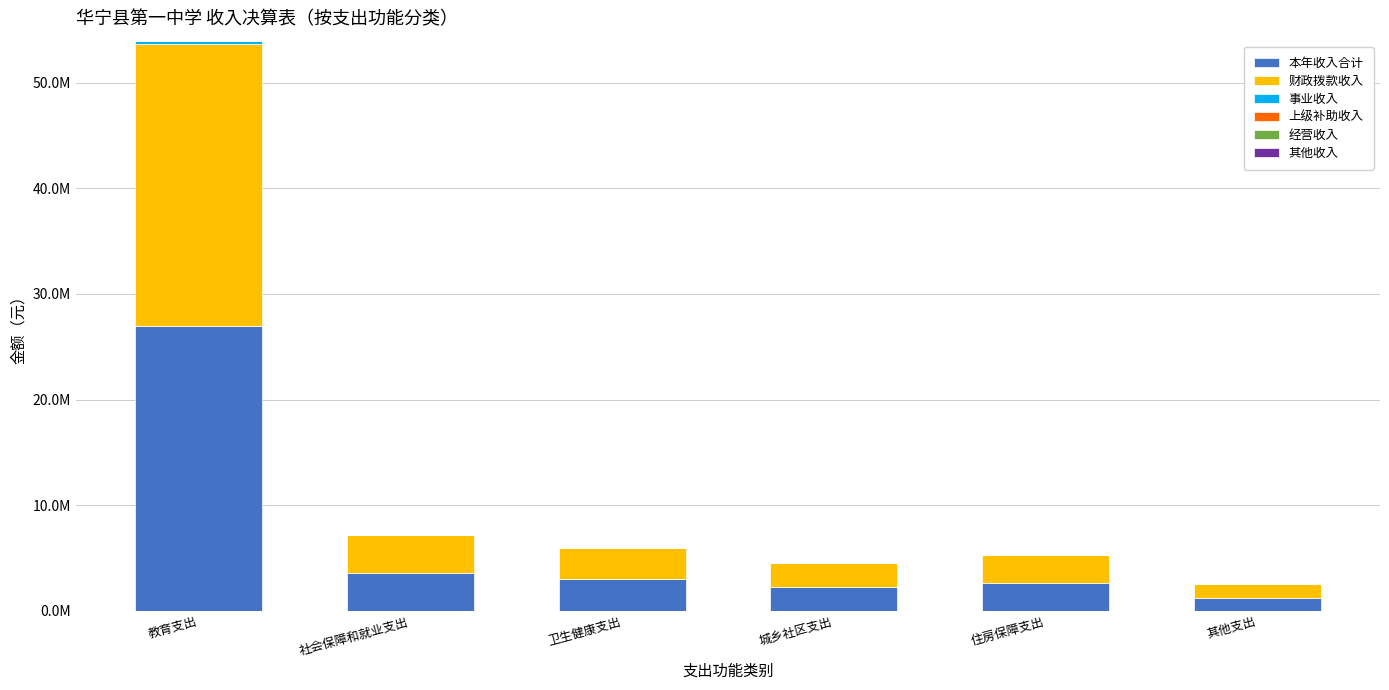

What is the difference between the 本年收入合计 values at 城乡社区支出 and 社会保障和就业支出?

1339582.4